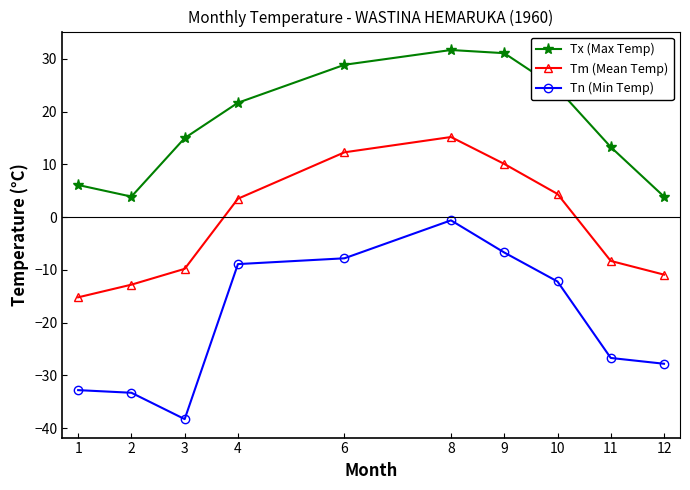

Reading right to left, transcribe all the data shown in this chart.

Tx (Max Temp): 12=3.9	11=13.3	10=24.4	9=31.1	8=31.7	6=28.9	4=21.7	3=15.0	2=3.9	1=6.1
Tm (Mean Temp): 12=-10.9	11=-8.3	10=4.4	9=10.1	8=15.2	6=12.3	4=3.5	3=-9.8	2=-12.8	1=-15.2
Tn (Min Temp): 12=-27.8	11=-26.7	10=-12.2	9=-6.7	8=-0.6	6=-7.8	4=-8.9	3=-38.3	2=-33.3	1=-32.8